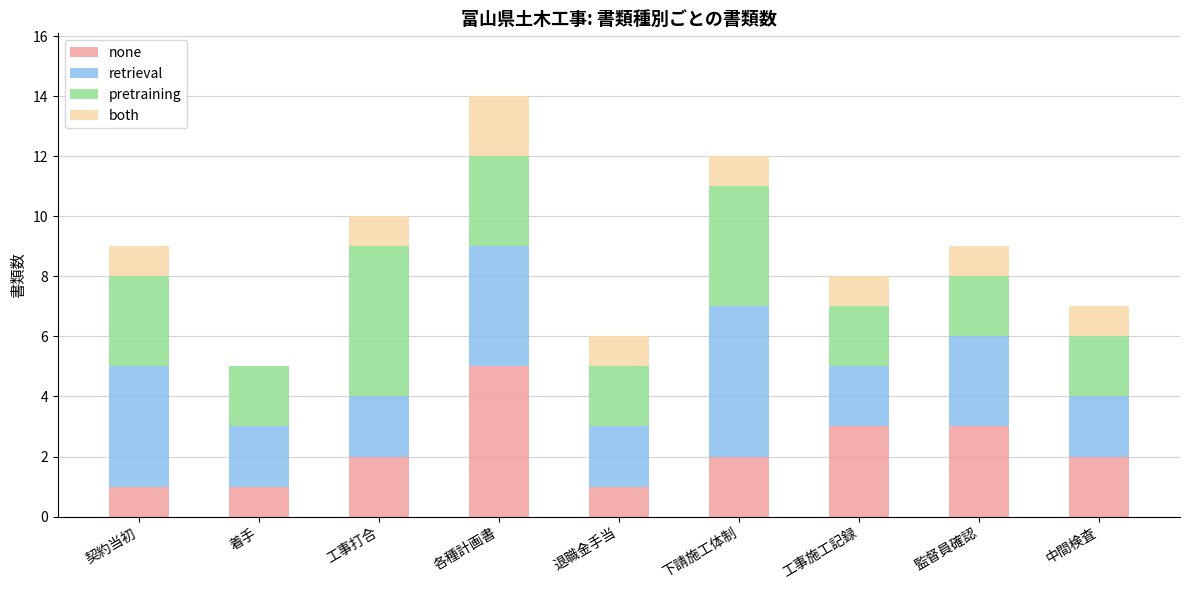

What is the highest value of the none series?

5